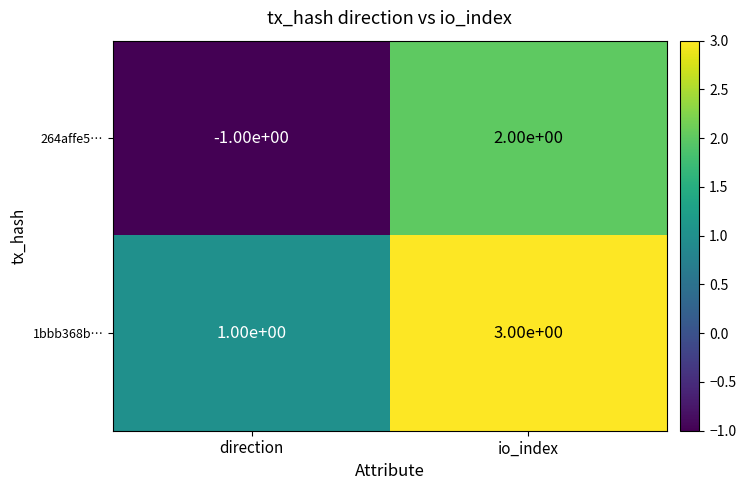

What is the total value across all series at io_index?

5